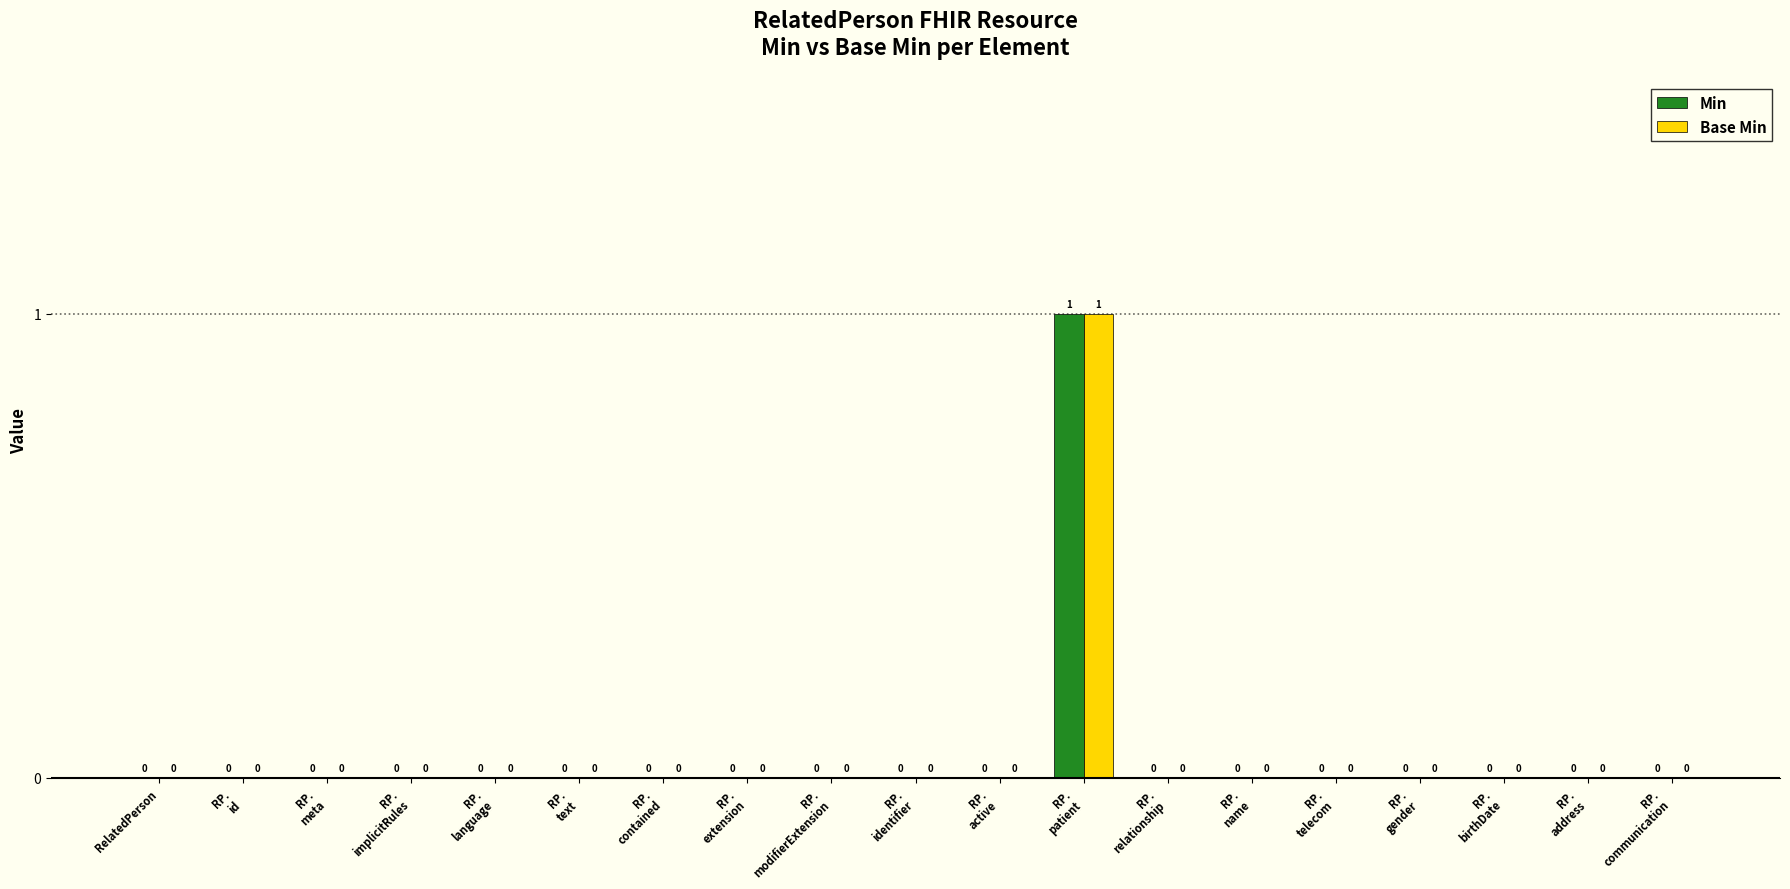

How many Base Min values are between 0 and 1?

19